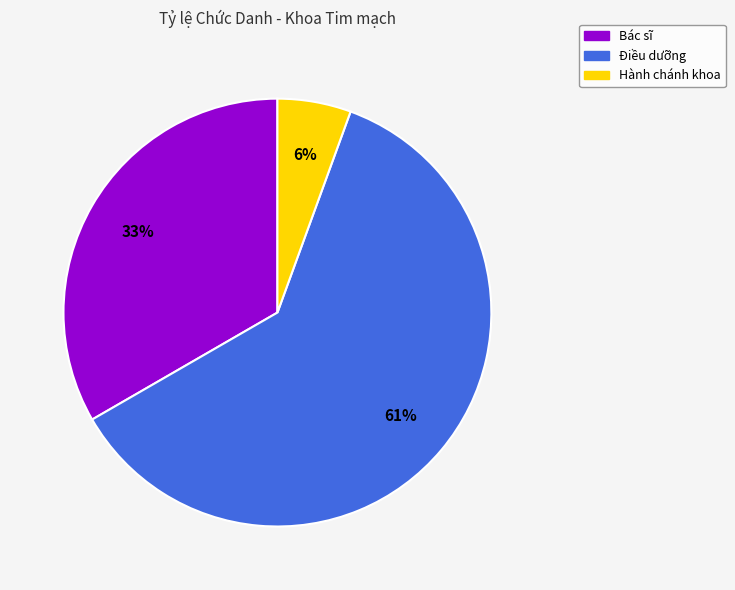

To the nearest percent, what is the difference between the Bác sĩ and Điều dưỡng slice percentages?

28%